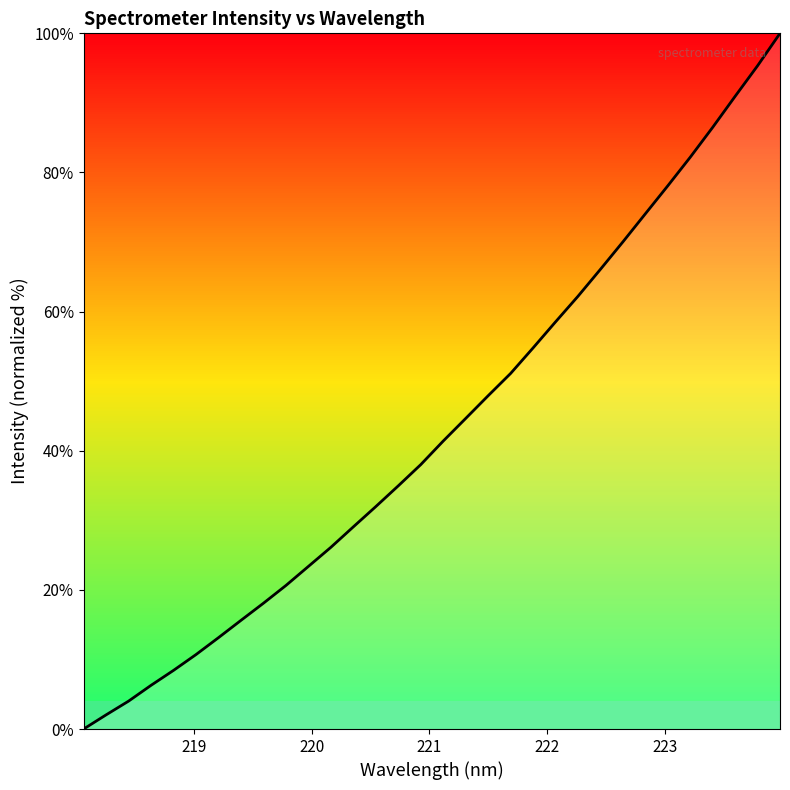

What is the greatest value displayed?

100.0